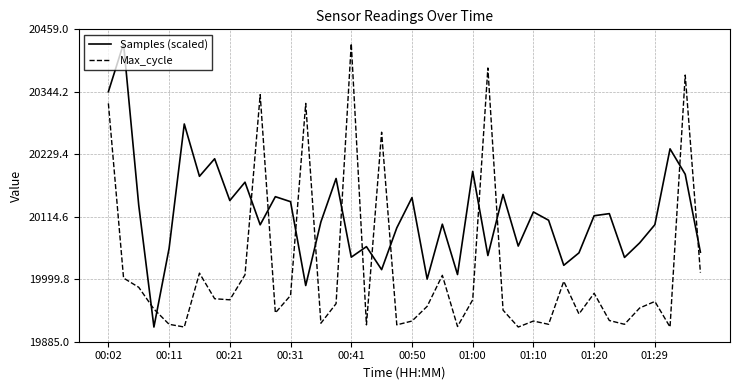

Which series has the largest total across all categories?

Samples (scaled)